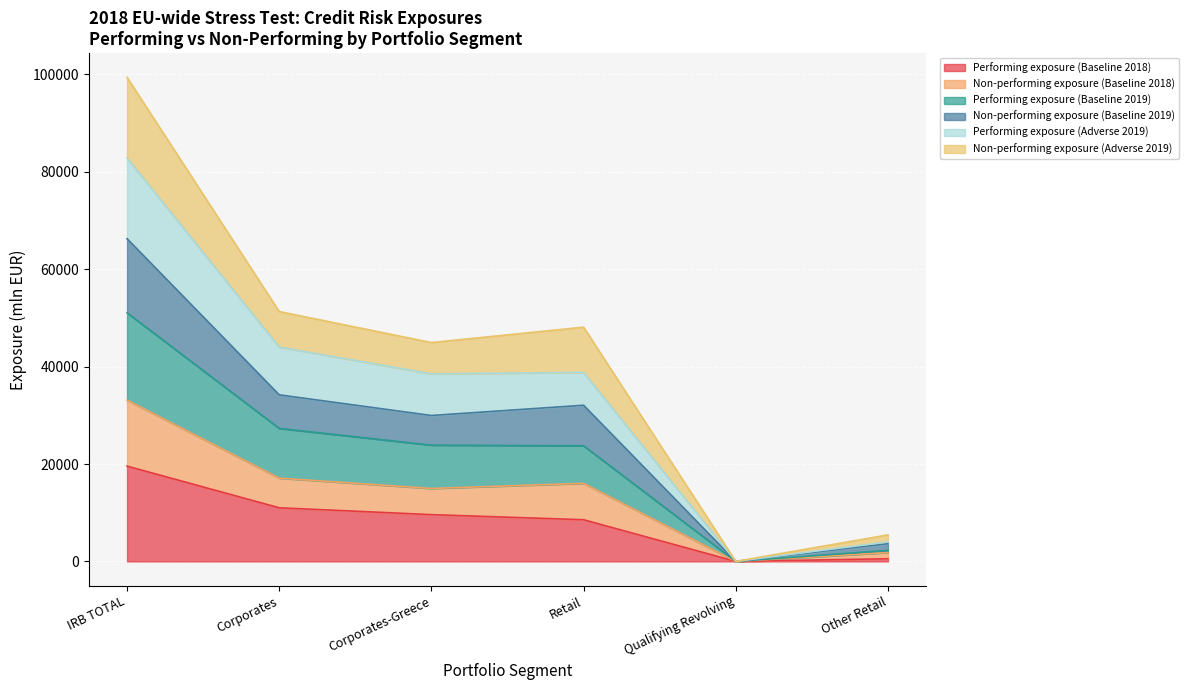

What is the greatest value displayed?

99407.8